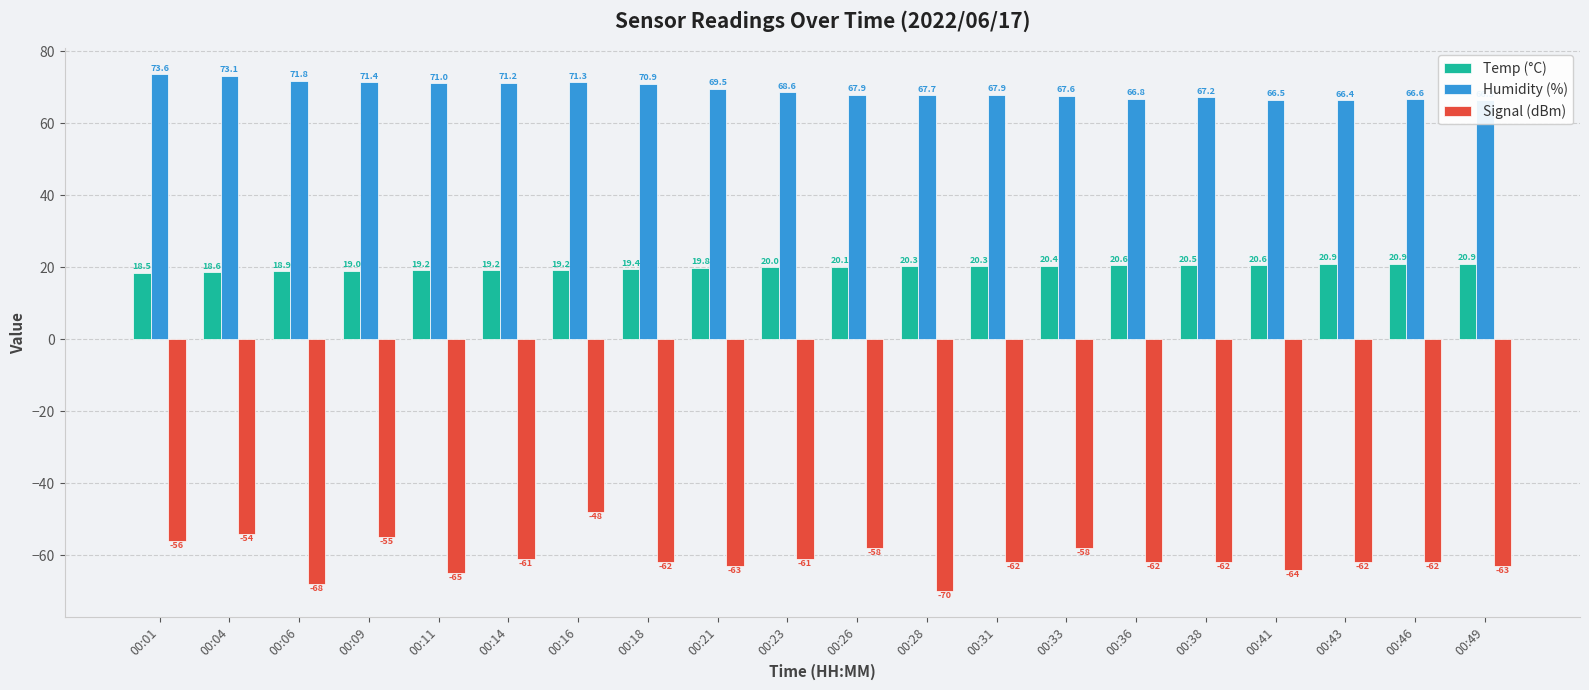

What is the smallest value displayed?

-70.0